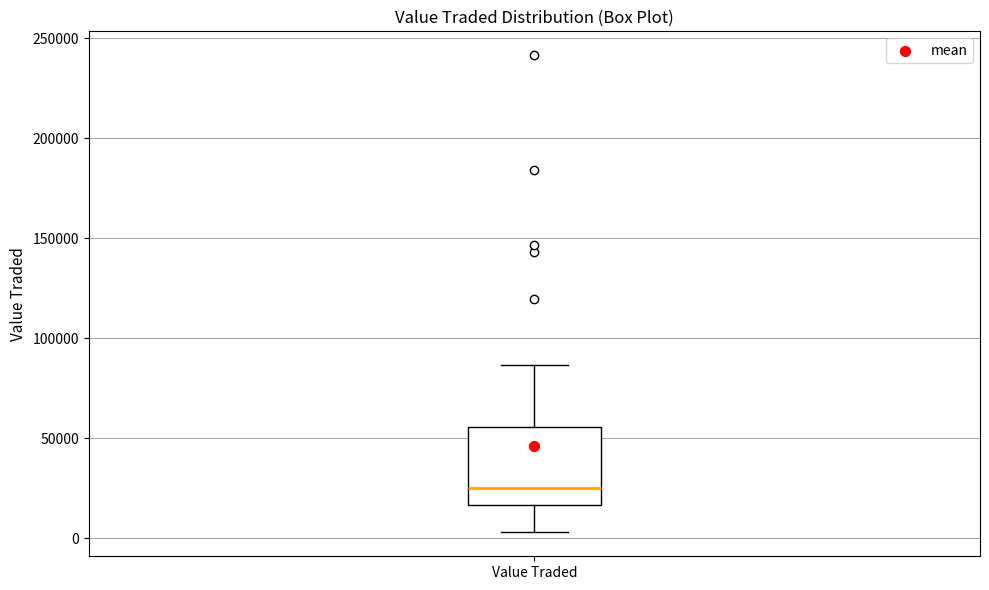

Read this box plot against the y-axis: the position of the median line, the range covered by the box, and the ends of both whiskers. The values are not printed on the chart, so give them approximately, as read against the axis.

median 25000, box 15000 to 55000, whiskers 5000 to 85000